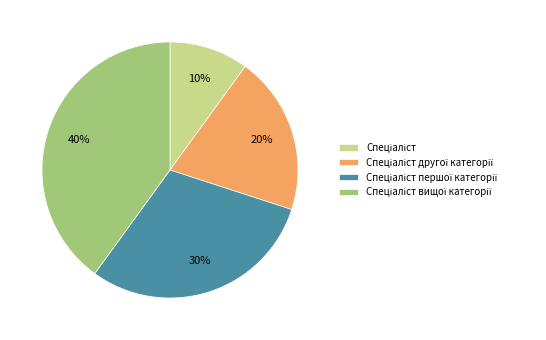

To the nearest percent, what is the difference between the largest and smallest slice percentages?

30%